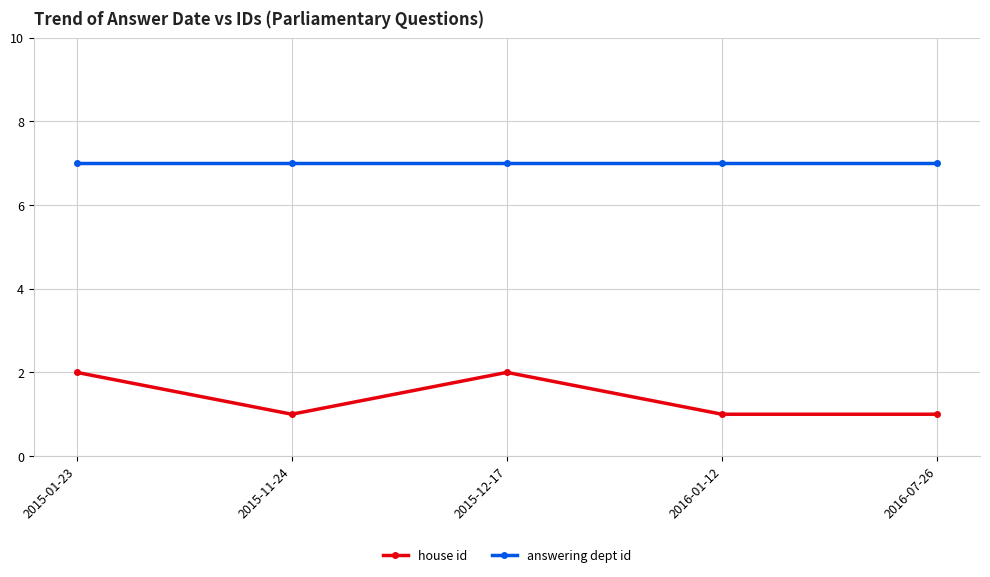

What is the average value of the answering dept id series?

7